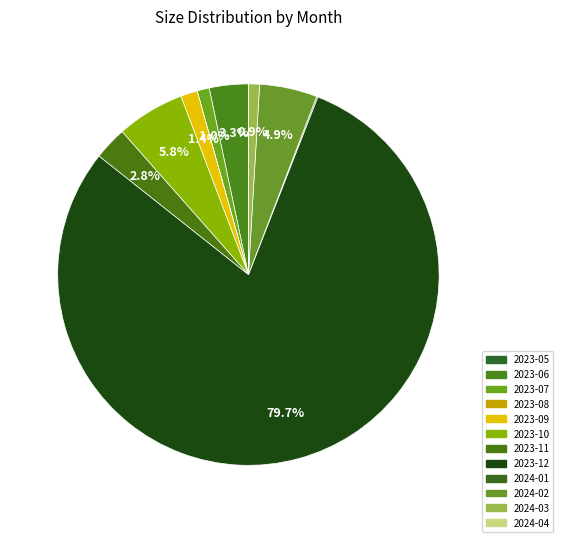

What is the majority slice?

2023-12